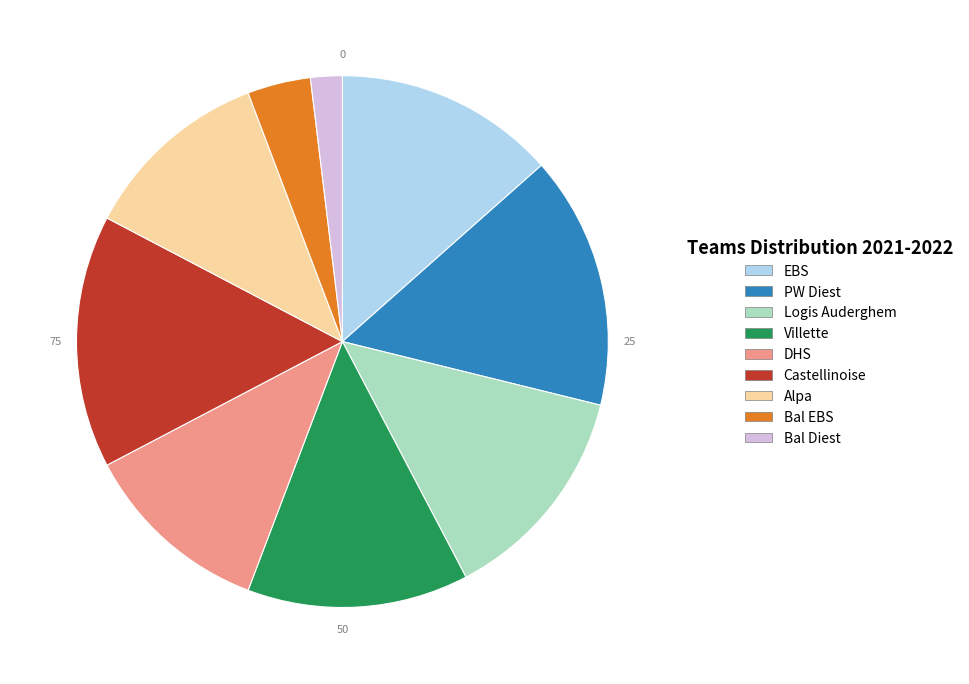

Is the sum of Alpa and DHS greater than half?

No